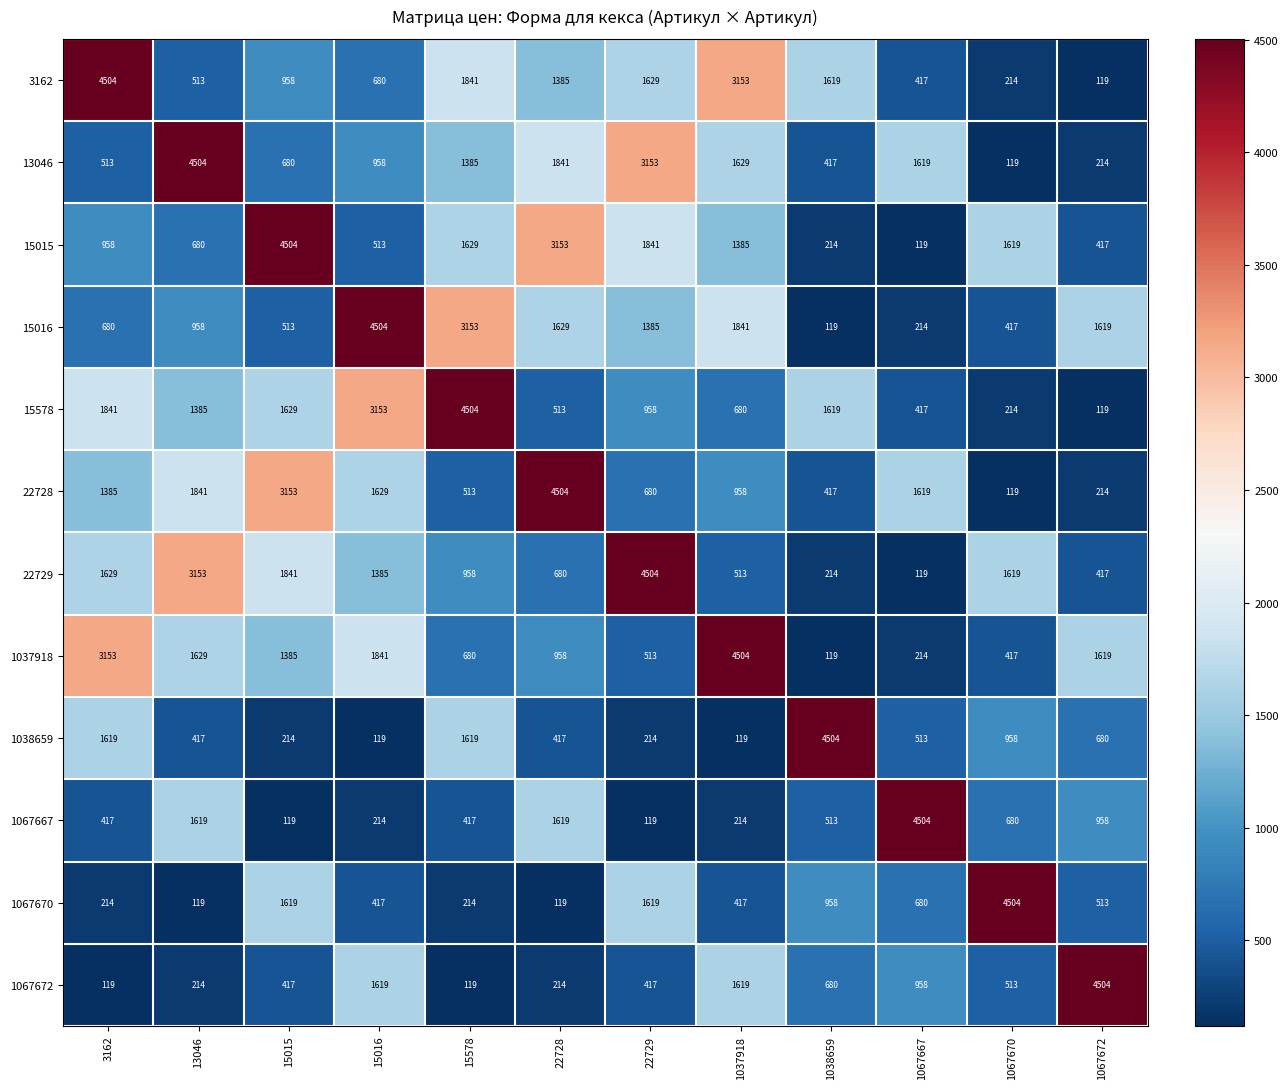

What is the difference between the maximum and minimum values in the 1038659 series?

4385